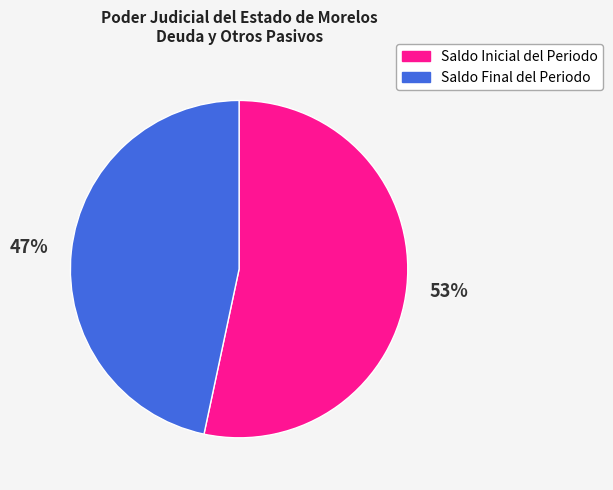

To the nearest percent, what portion does Saldo Final del Periodo represent?

47%